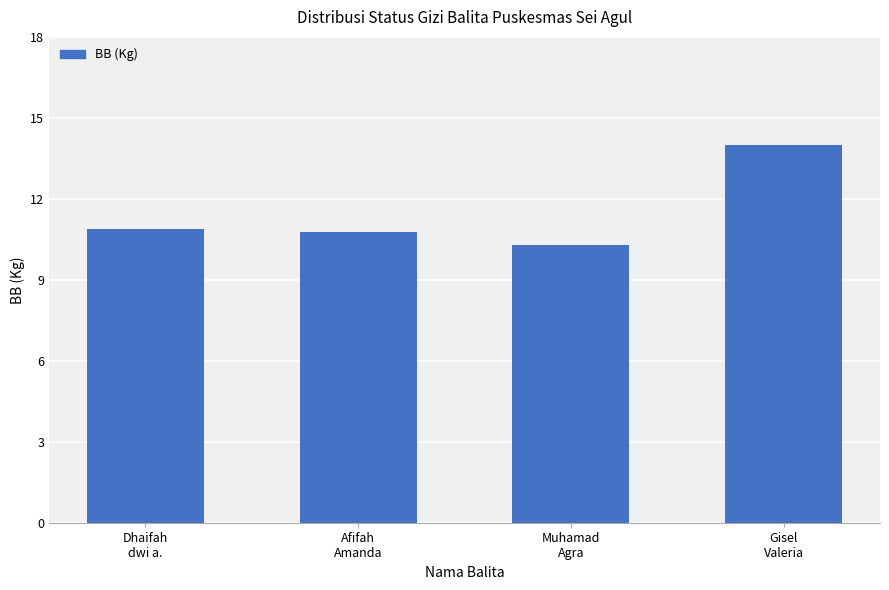

At which category does the chart reach its peak across all series?

Gisel
Valeria